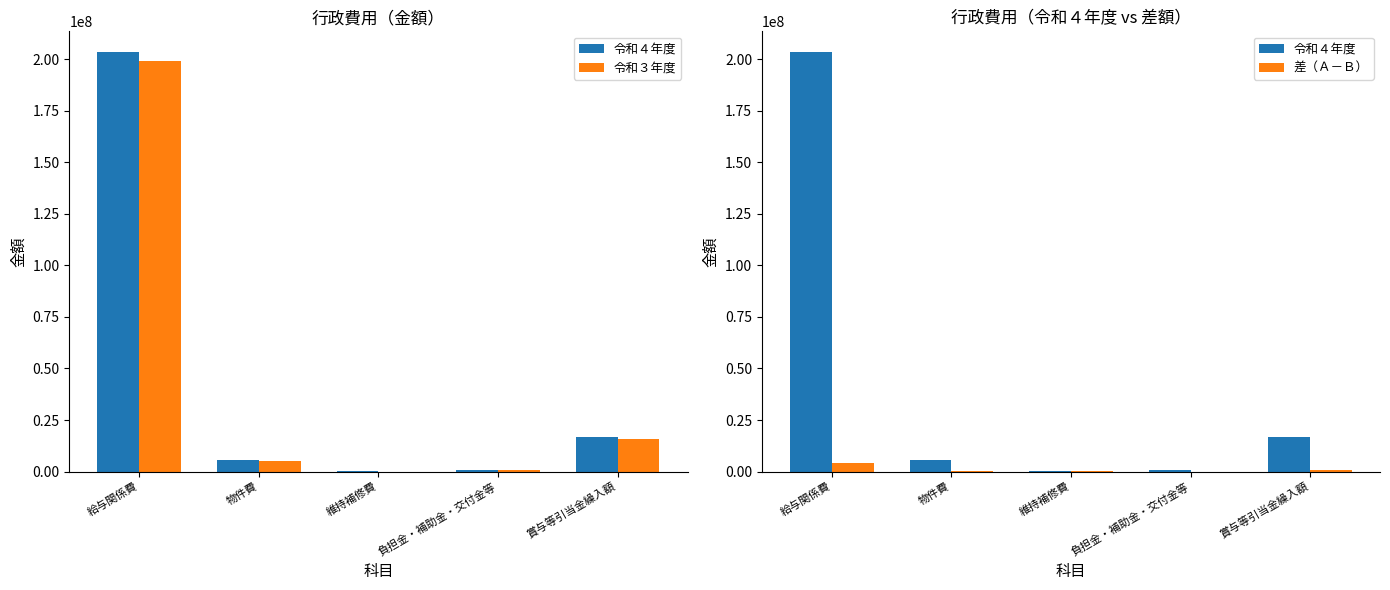

Reading right to left, what are all the values shown in this chart?

令和４年度: 賞与等引当金繰入額=16524621	負担金・補助金・交付金等=617500	維持補修費=99902	物件費=5453690	給与関係費=203279271
令和３年度: 賞与等引当金繰入額=15898993	負担金・補助金・交付金等=604000	維持補修費=0	物件費=5111857	給与関係費=199285477
差（Ａ－Ｂ）: 賞与等引当金繰入額=625628	負担金・補助金・交付金等=13500	維持補修費=99902	物件費=341833	給与関係費=3993794